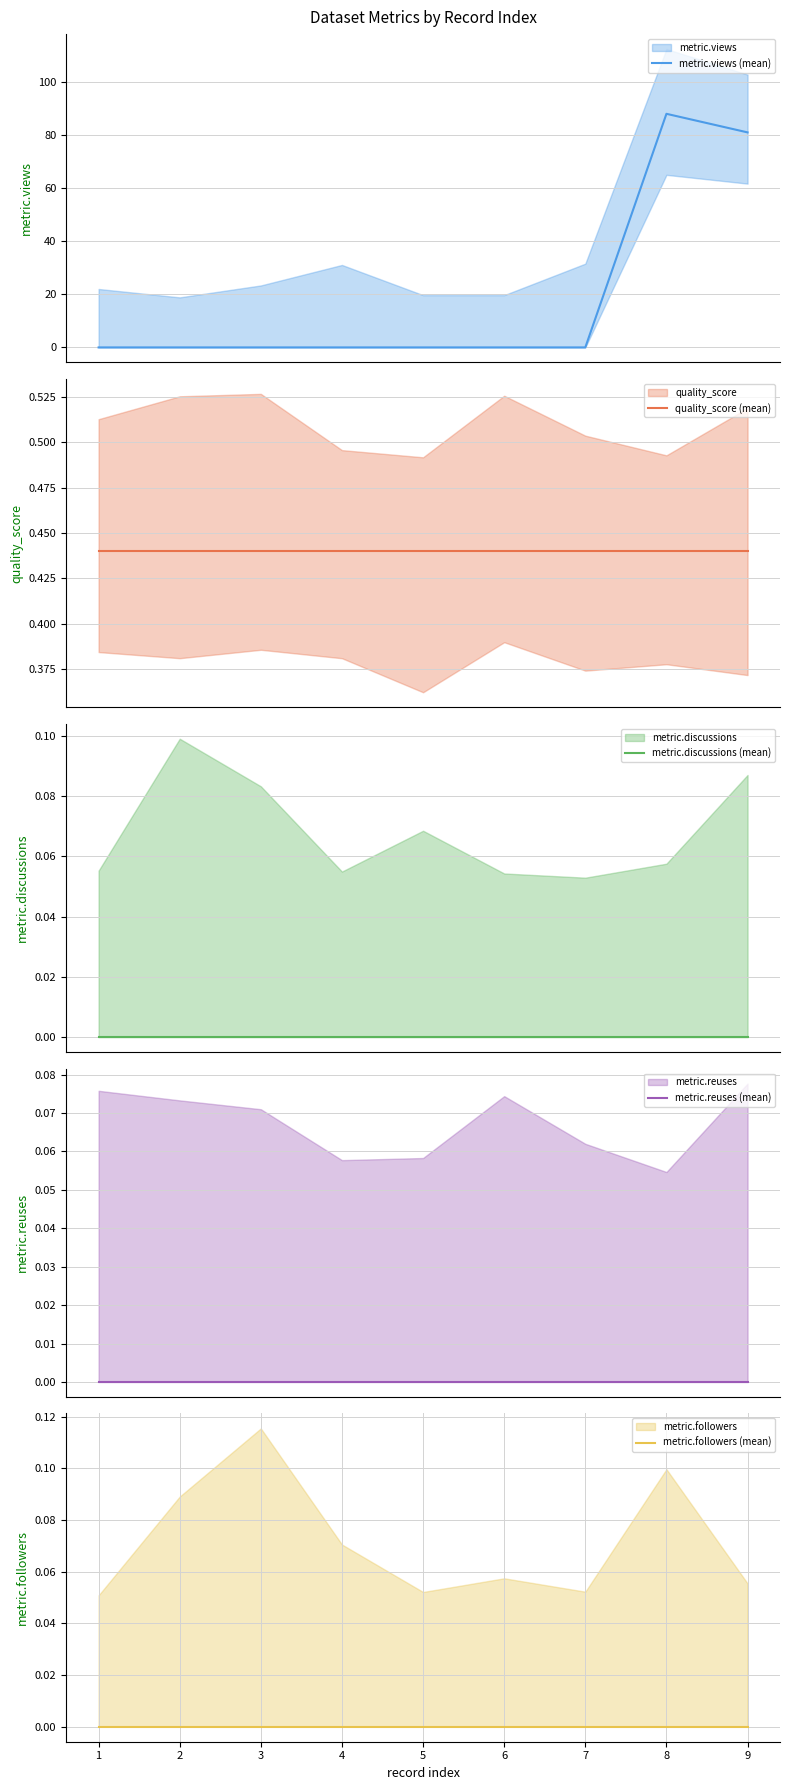

What is the maximum value shown in the chart?

88.0